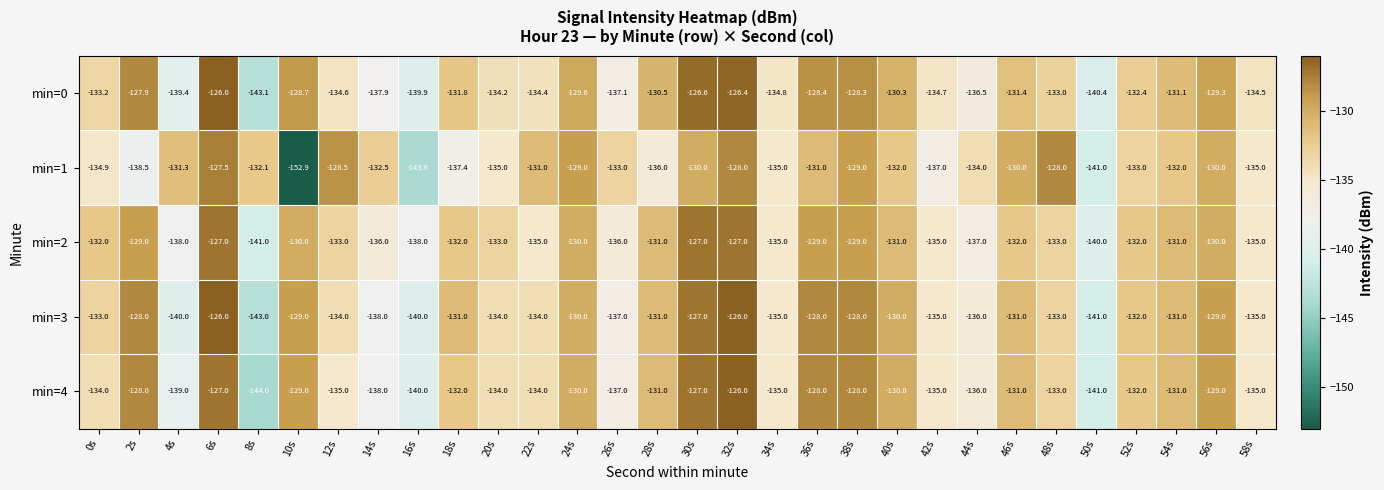

What is the smallest value displayed?

-152.9